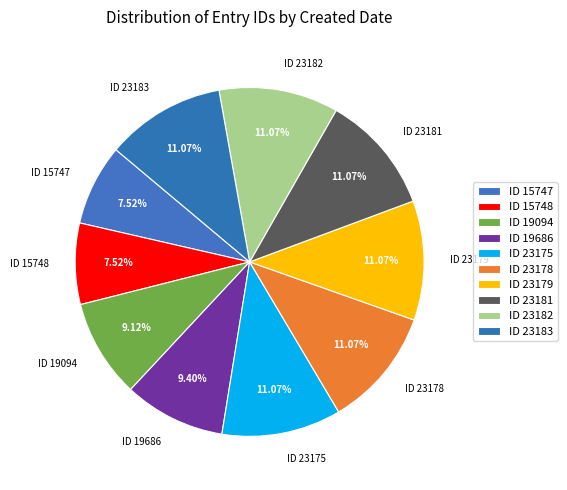

Combined, do ID 19686 and ID 15748 account for over 50%?

No